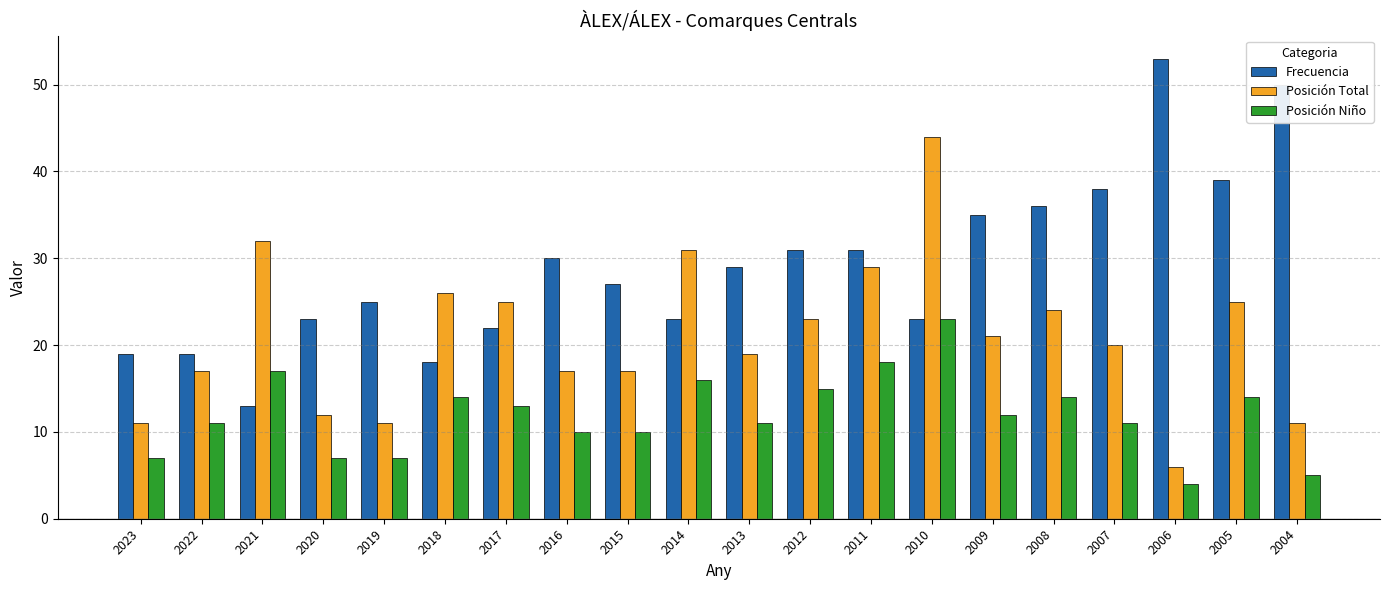

Is it true that Posición Total equals 11 at 2014?

False